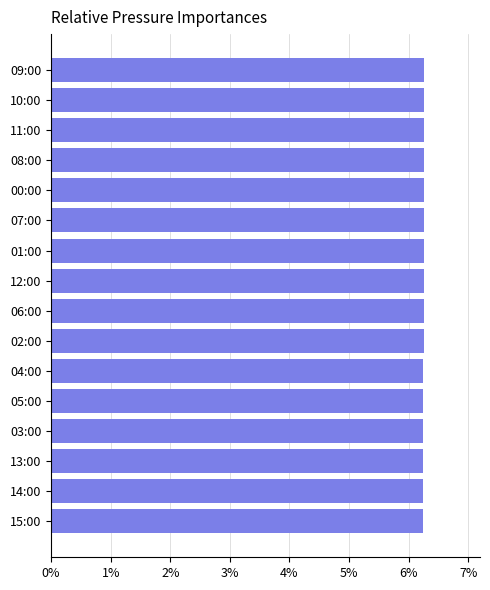

How many series are shown in this chart?

1